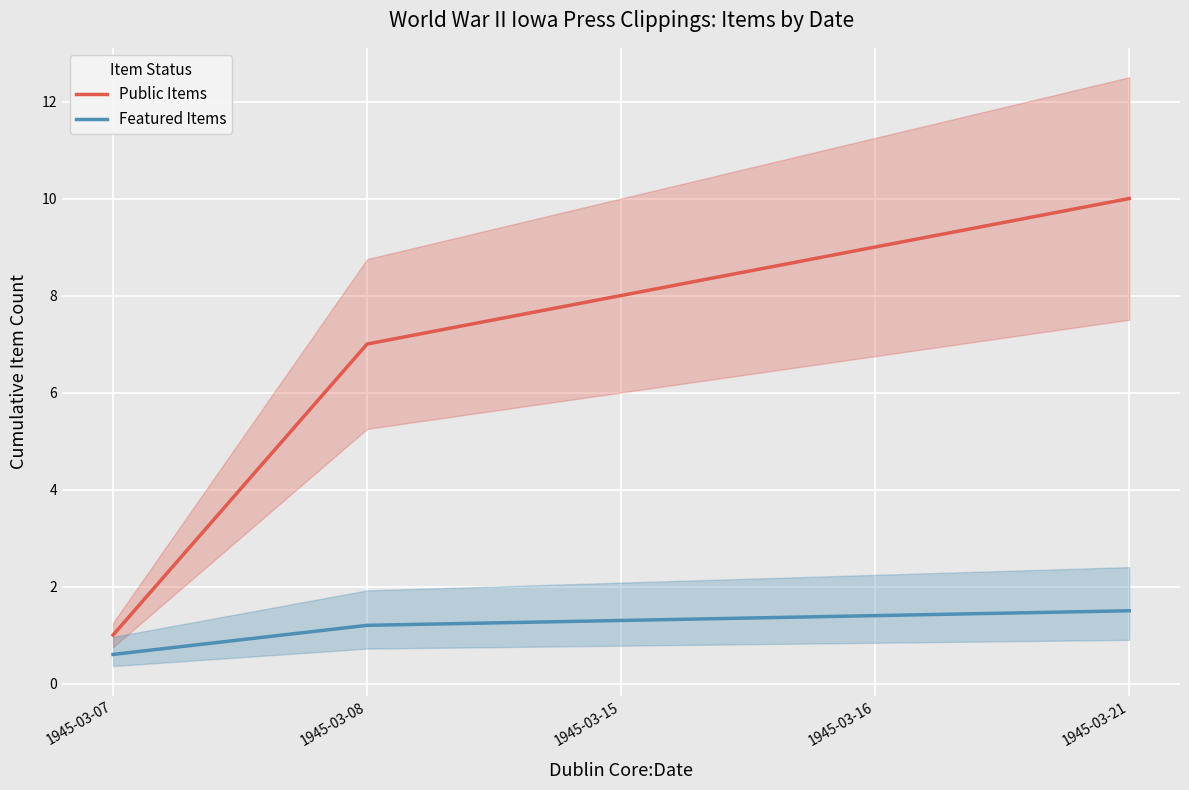

The Public Items series shows 5.0 at 1945-03-15. True or false?

False